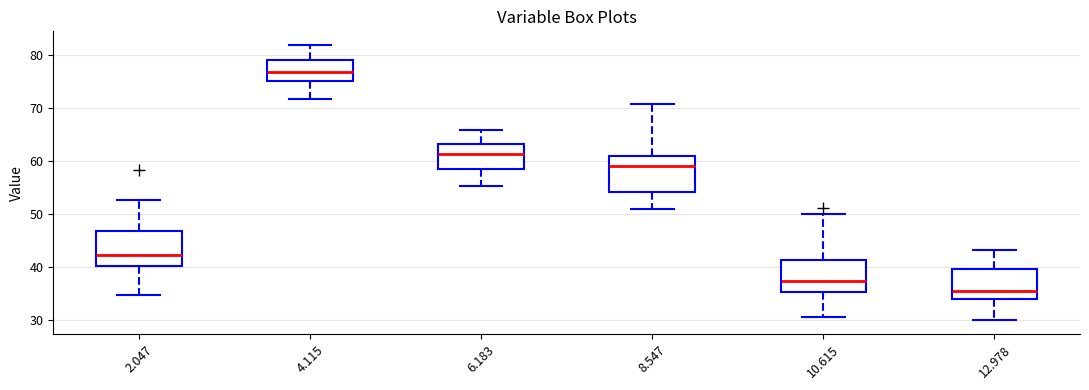

Reading left to right, read every box against the y-axis: the position of its median line, the range the box covers, and the ends of its whiskers. The values are not printed on the chart, so give them approximately, as read against the axis.

2.047: median 42, box 40 to 47, whiskers 35 to 53
4.115: median 77, box 75 to 79, whiskers 72 to 82
6.183: median 61, box 58 to 63, whiskers 55 to 66
8.547: median 59, box 54 to 61, whiskers 51 to 71
10.615: median 37, box 35 to 41, whiskers 31 to 50
12.978: median 35, box 34 to 40, whiskers 30 to 43